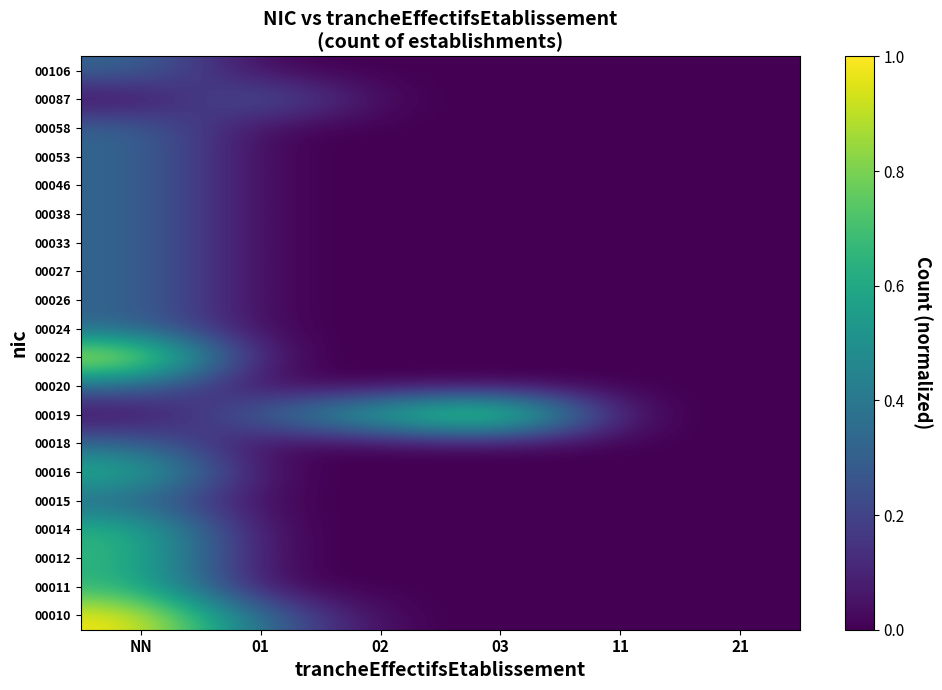

Reading right to left, extract all data points from this chart.

00010: 21=0.0	11=0.0	03=0.0	02=0.0	01=0.3	NN=1.0
00011: 21=0.0	11=0.0	03=0.0	02=0.0	01=0.0	NN=0.7
00012: 21=0.0	11=0.0	03=0.0	02=0.0	01=0.0	NN=0.7
00014: 21=0.0	11=0.0	03=0.0	02=0.0	01=0.0	NN=0.7
00015: 21=0.0	11=0.0	03=0.0	02=0.0	01=0.0	NN=0.3
00016: 21=0.0	11=0.0	03=0.0	02=0.0	01=0.0	NN=0.7
00018: 21=0.0	11=0.0	03=0.0	02=0.0	01=0.0	NN=0.3
00019: 21=0.0	11=0.0	03=1.0	02=0.7	01=0.3	NN=0.0
00020: 21=0.0	11=0.0	03=0.0	02=0.0	01=0.0	NN=0.3
00022: 21=0.0	11=0.0	03=0.0	02=0.0	01=0.0	NN=1.0
00024: 21=0.0	11=0.0	03=0.0	02=0.0	01=0.0	NN=0.3
00026: 21=0.0	11=0.0	03=0.0	02=0.0	01=0.0	NN=0.3
00027: 21=0.0	11=0.0	03=0.0	02=0.0	01=0.0	NN=0.3
00033: 21=0.0	11=0.0	03=0.0	02=0.0	01=0.0	NN=0.3
00038: 21=0.0	11=0.0	03=0.0	02=0.0	01=0.0	NN=0.3
00046: 21=0.0	11=0.0	03=0.0	02=0.0	01=0.0	NN=0.3
00053: 21=0.0	11=0.0	03=0.0	02=0.0	01=0.0	NN=0.3
00058: 21=0.0	11=0.0	03=0.0	02=0.0	01=0.0	NN=0.3
00087: 21=0.0	11=0.0	03=0.0	02=0.0	01=0.3	NN=0.0
00106: 21=0.0	11=0.0	03=0.0	02=0.0	01=0.0	NN=0.3